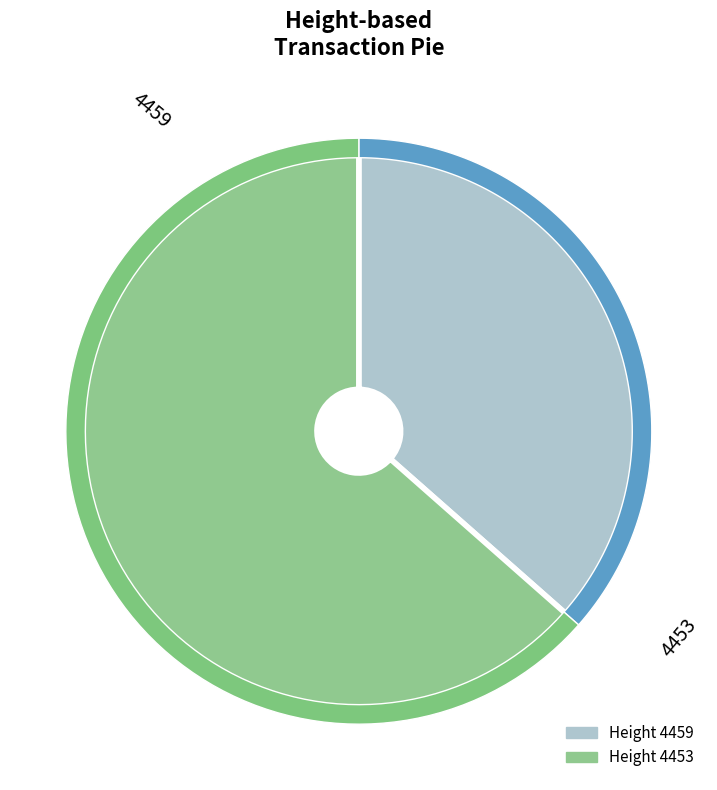

To the nearest percent, what is the combined percentage of 4459 and 4453?

100%